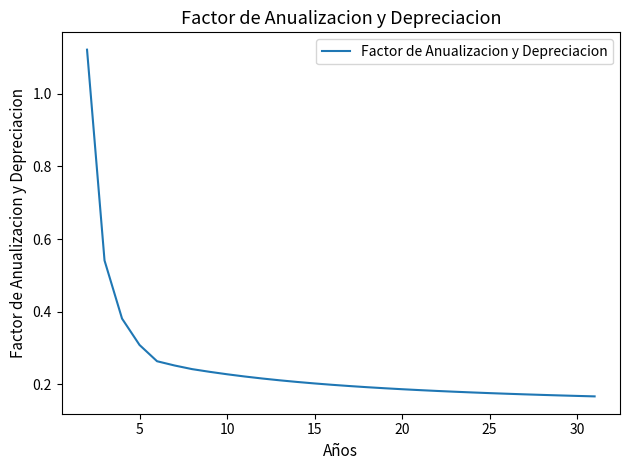

What is the minimum value shown in the chart?

0.2